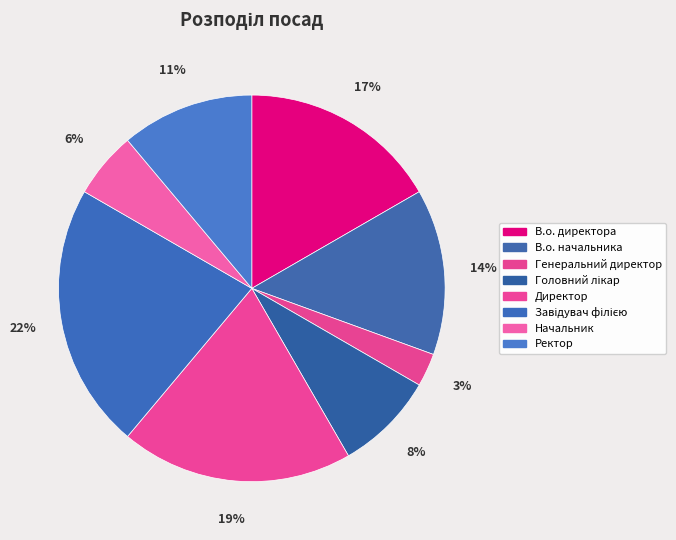

What is the ratio of the value at В.о. начальника to the value at Завідувач філією?

0.6